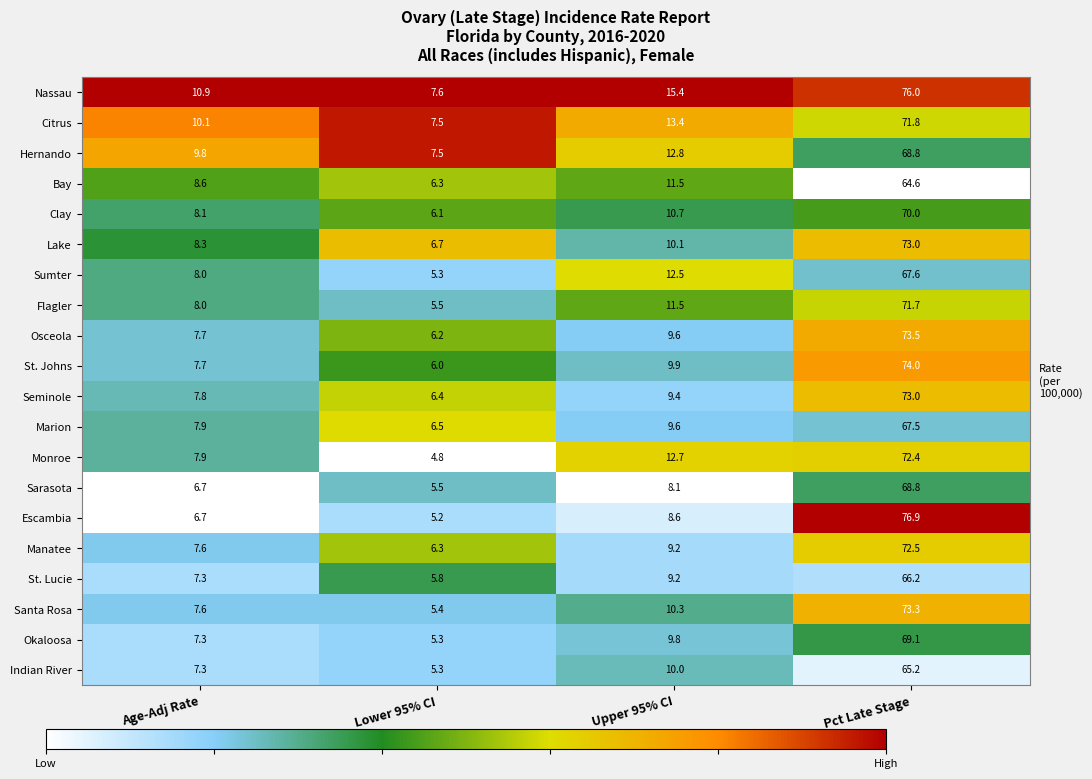

Rank the categories by Nassau value from highest to lowest.

Pct Late Stage, Upper 95% CI, Age-Adj Rate, Lower 95% CI